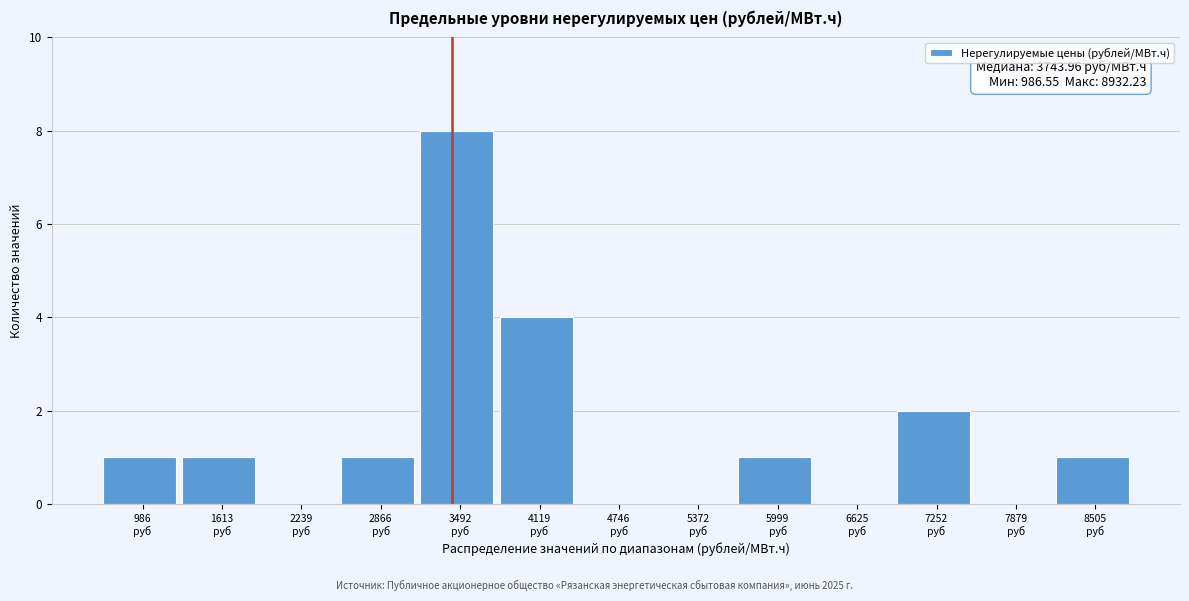

What is the maximum value shown in the chart?

8